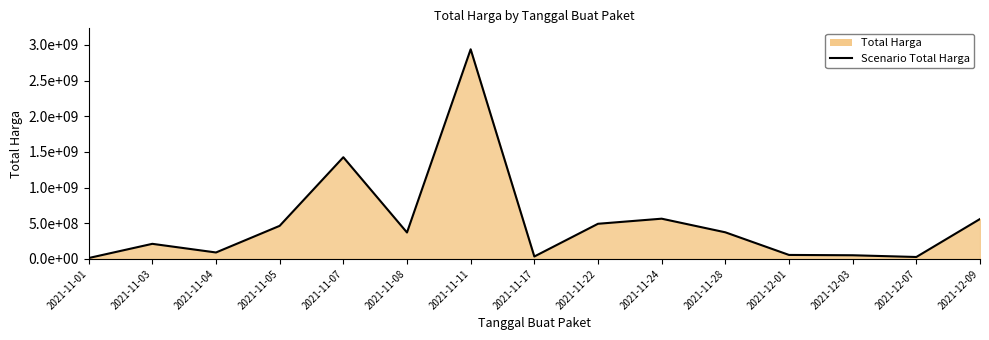

What is the change in value from 2021-11-08 to 2021-11-17?

-336473800